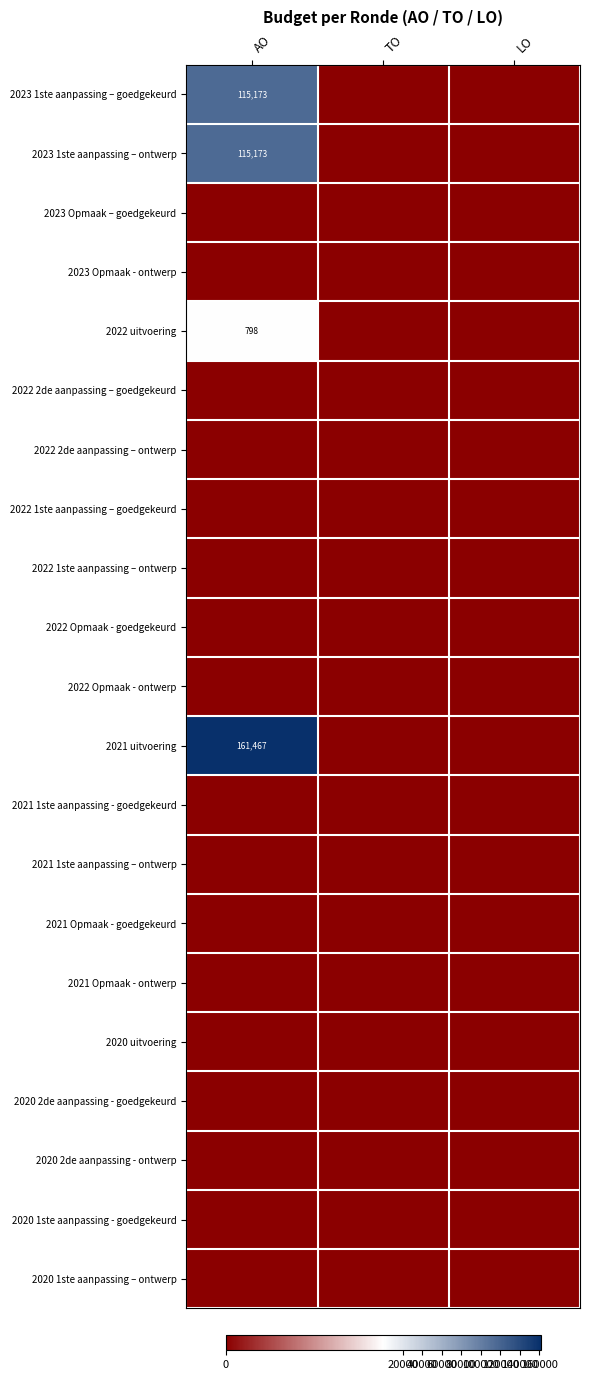

The value of 2023 1ste aanpassing – goedgekeurd at AO is 115173. True or false?

True